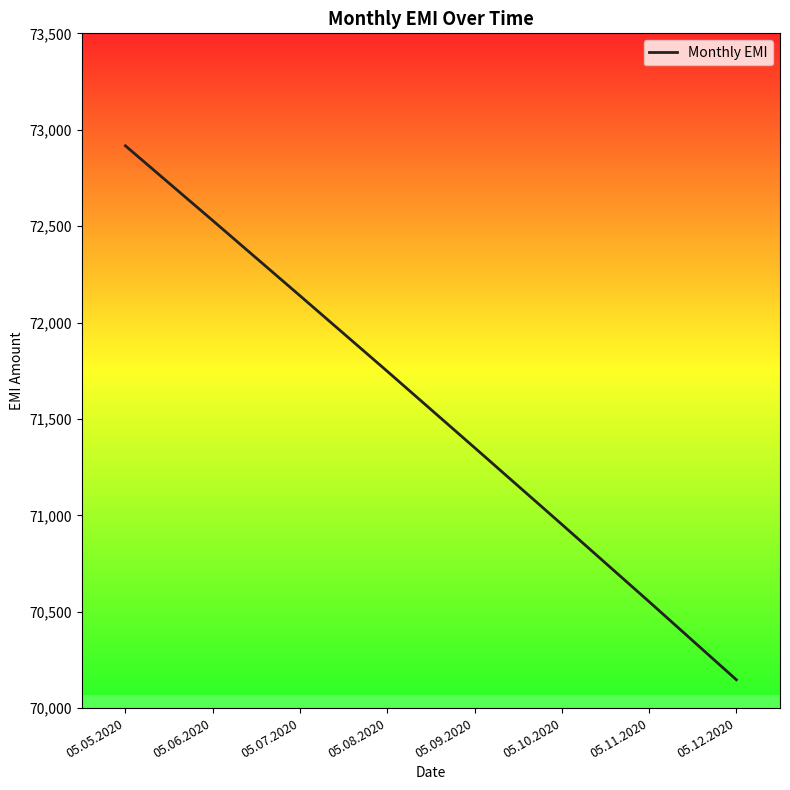

What is the sum of all values?

572334.7